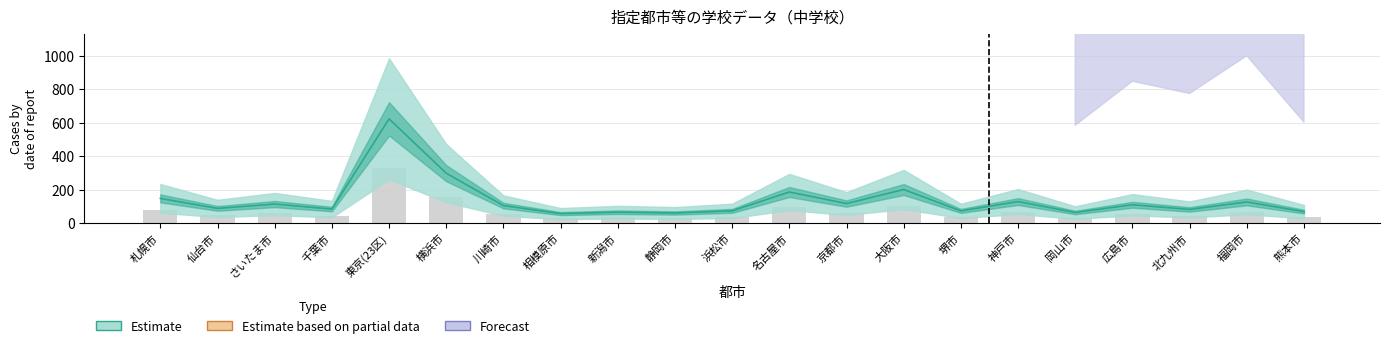

List the labels in order of value, smallest first.

相模原市, 静岡市, 岡山市, 新潟市, 熊本市, 浜松市, 堺市, 北九州市, 千葉市, 仙台市, 川崎市, 広島市, さいたま市, 京都市, 福岡市, 神戸市, 札幌市, 名古屋市, 大阪市, 横浜市, 東京(23区)